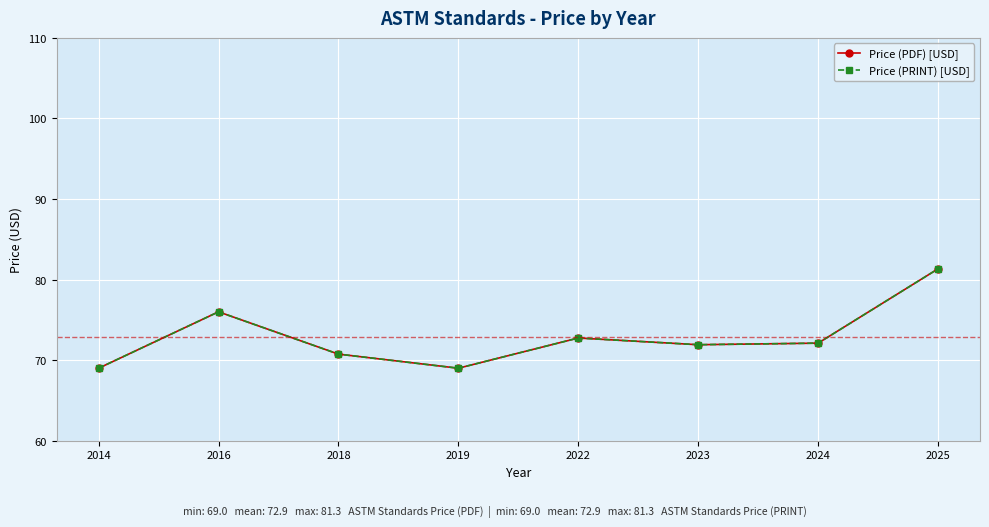

Is this an area chart (filled region under the line)?

No